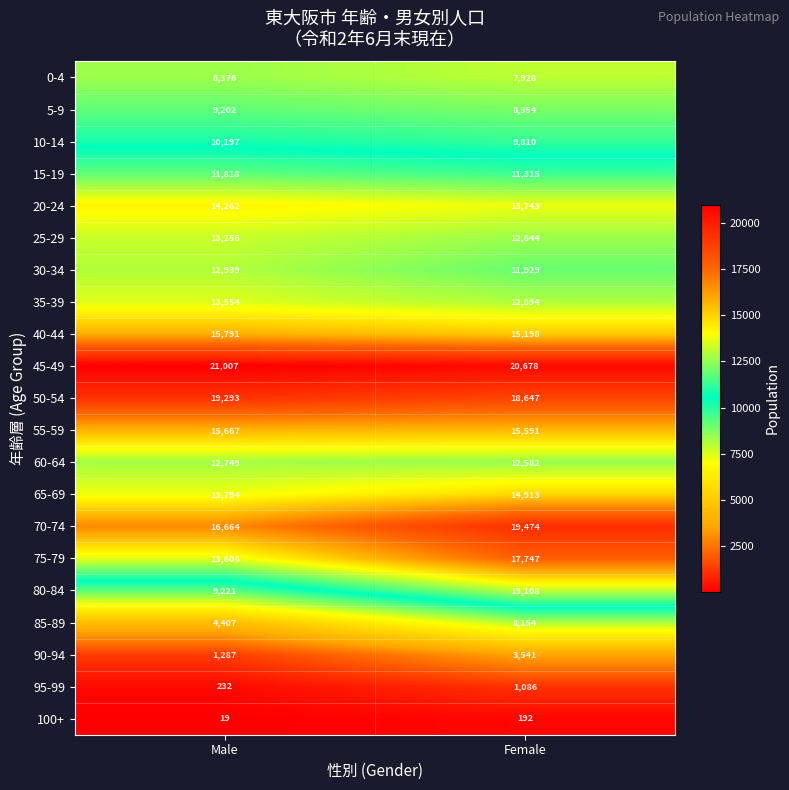

List the series in order of their peak value, lowest first.

100+, 95-99, 90-94, 85-89, 0-4, 5-9, 10-14, 15-19, 60-64, 30-34, 80-84, 25-29, 35-39, 20-24, 65-69, 55-59, 40-44, 75-79, 50-54, 70-74, 45-49